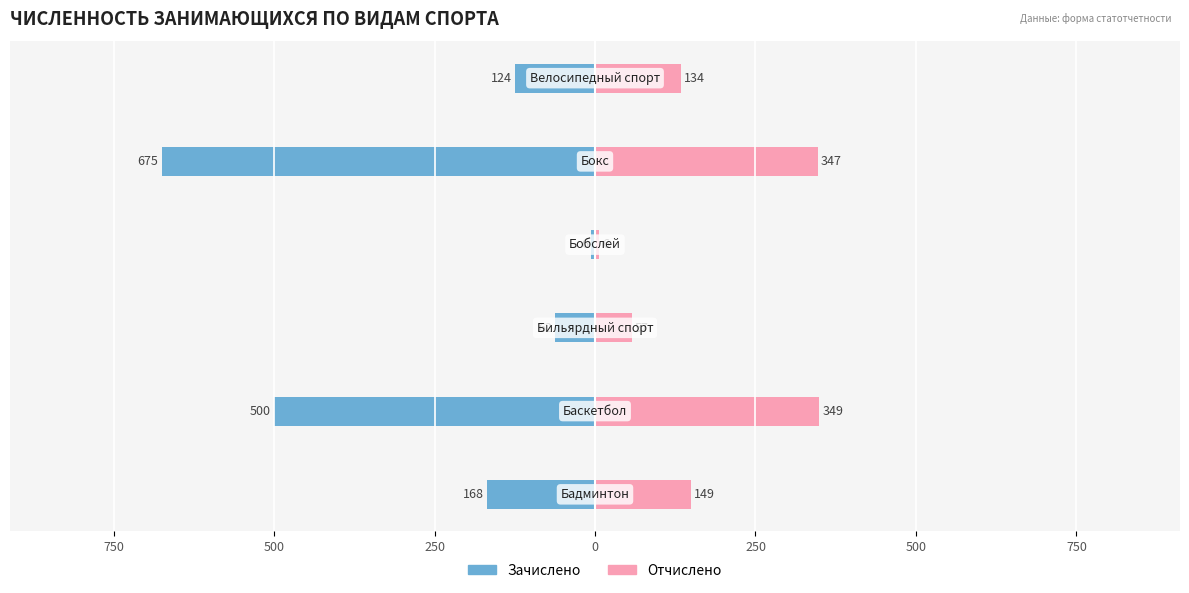

Reading left to right, what are all the values shown in this chart?

Зачислено: -168	-500	-62	-6	-675	-124
Отчислено: 149	349	57	6	347	134